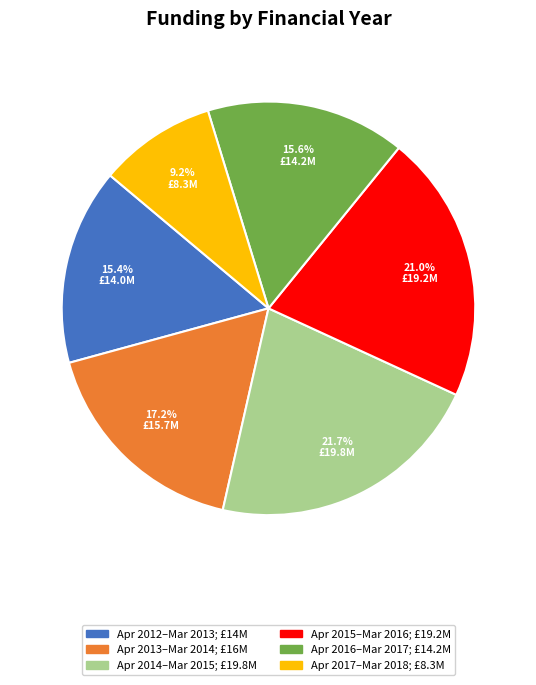

Is there a majority slice in this chart?

No